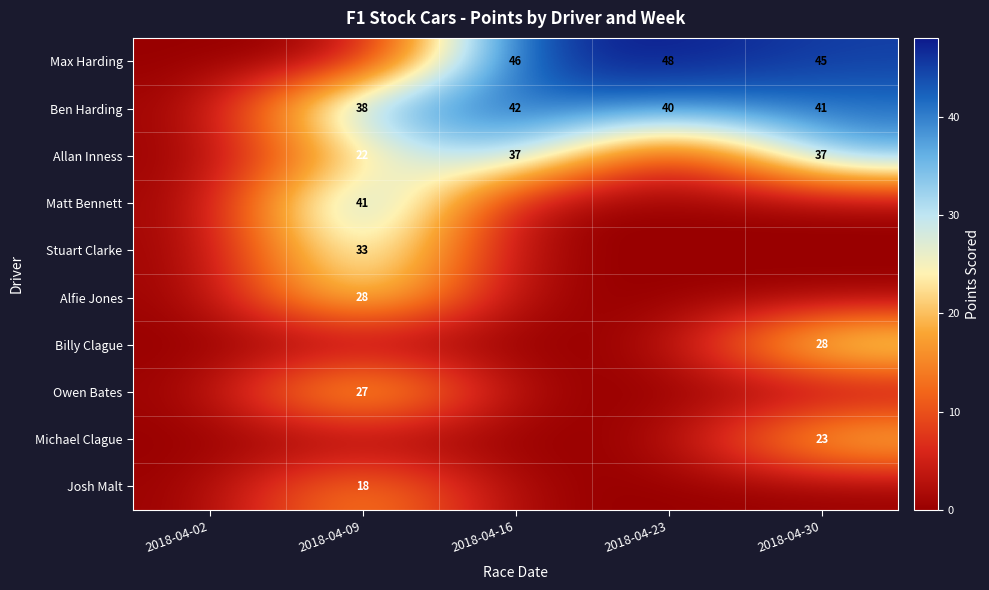

List the series in order of their peak value, lowest first.

Josh Malt, Michael Clague, Owen Bates, Alfie Jones, Billy Clague, Stuart Clarke, Allan Inness, Matt Bennett, Ben Harding, Max Harding